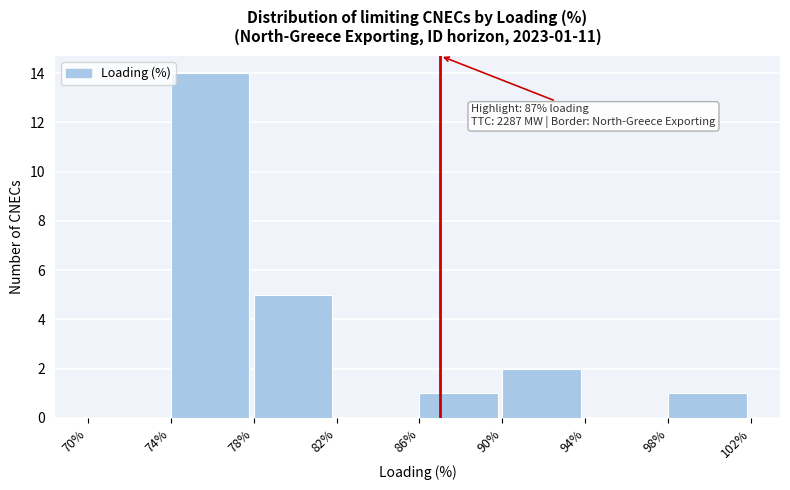

Which range on the x-axis has the tallest bar?

74% to 78%